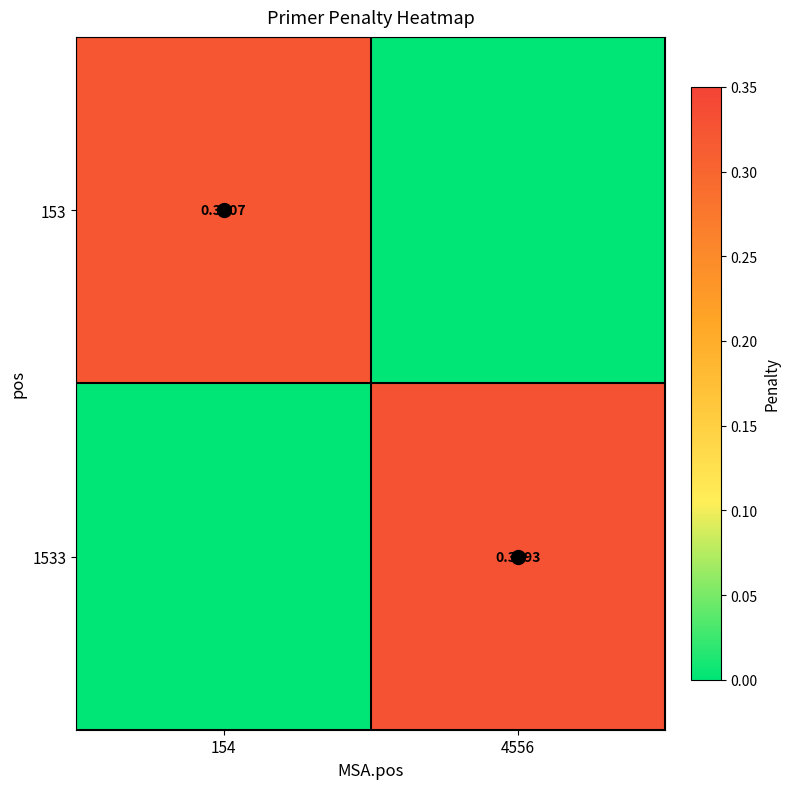

What is the difference between the 1533 values at 154 and 4556?

0.3